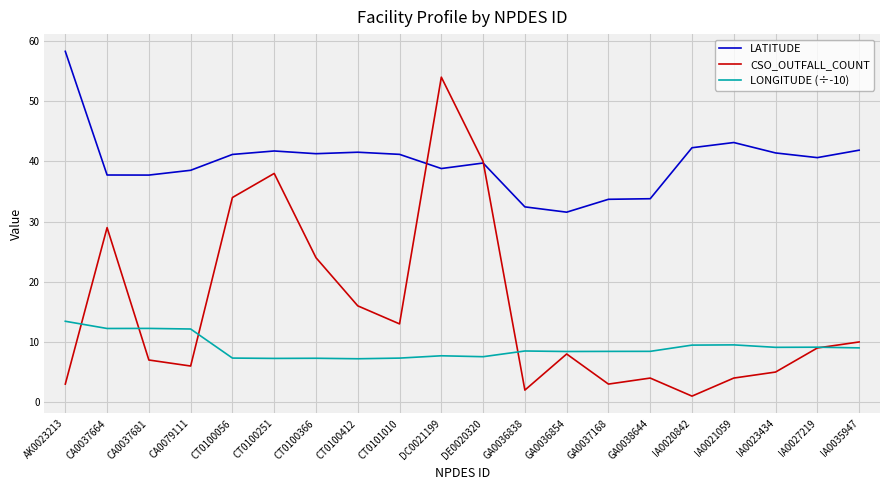

What is the spread (max minus min) of values at CT0101010?

33.9